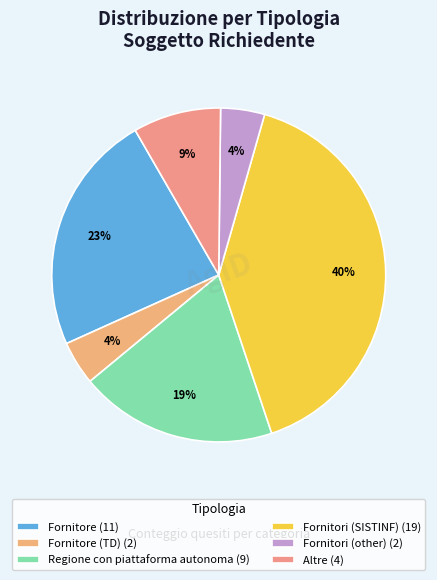

Which slice is the largest?

Fornitori (SISTINF) (19)